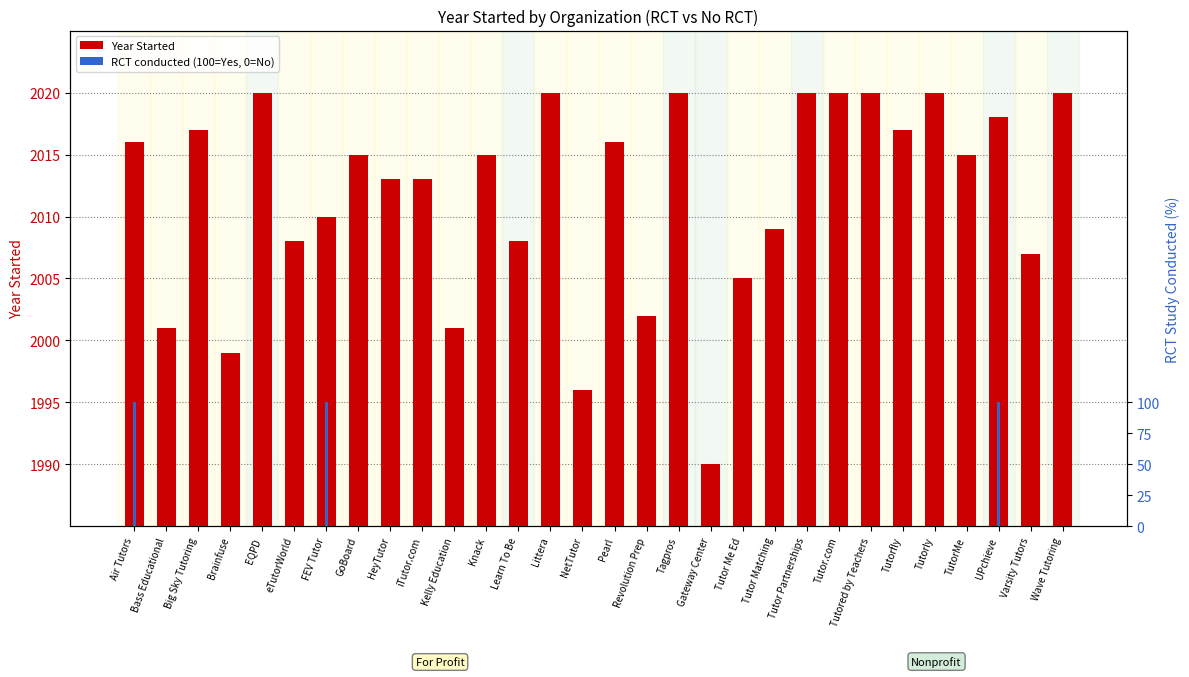

What is the label of the 14th bar from the right?

Revolution Prep